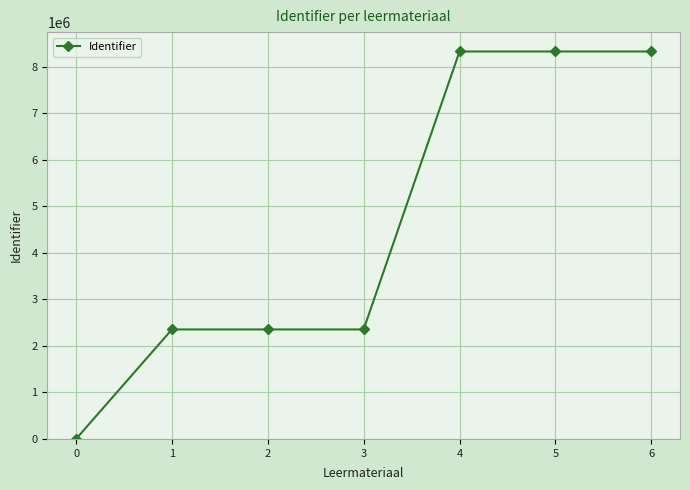

Is this an area chart (filled region under the line)?

No